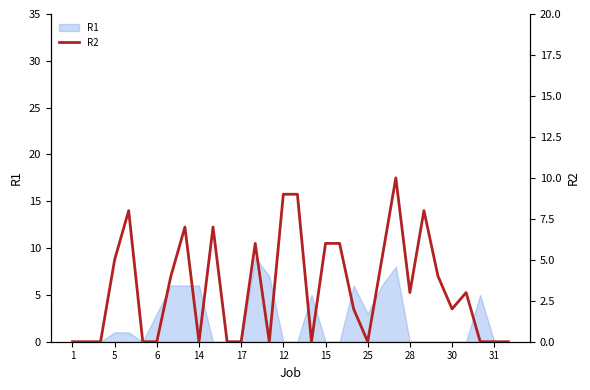

Is it true that the value at 29 is 0?

True